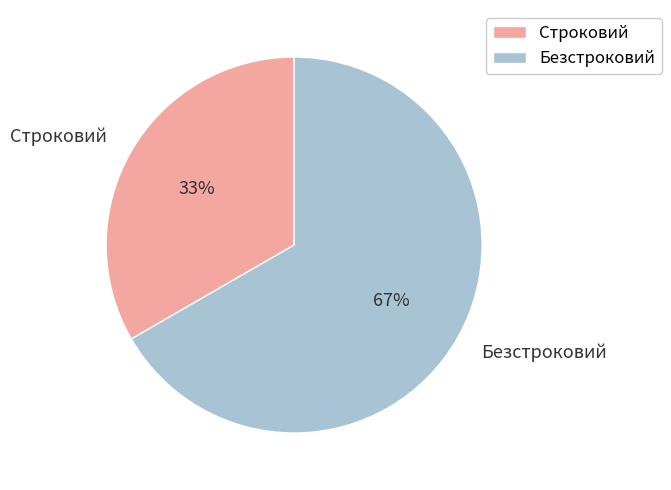

Is the sum of Строковий and Безстроковий greater than half?

Yes